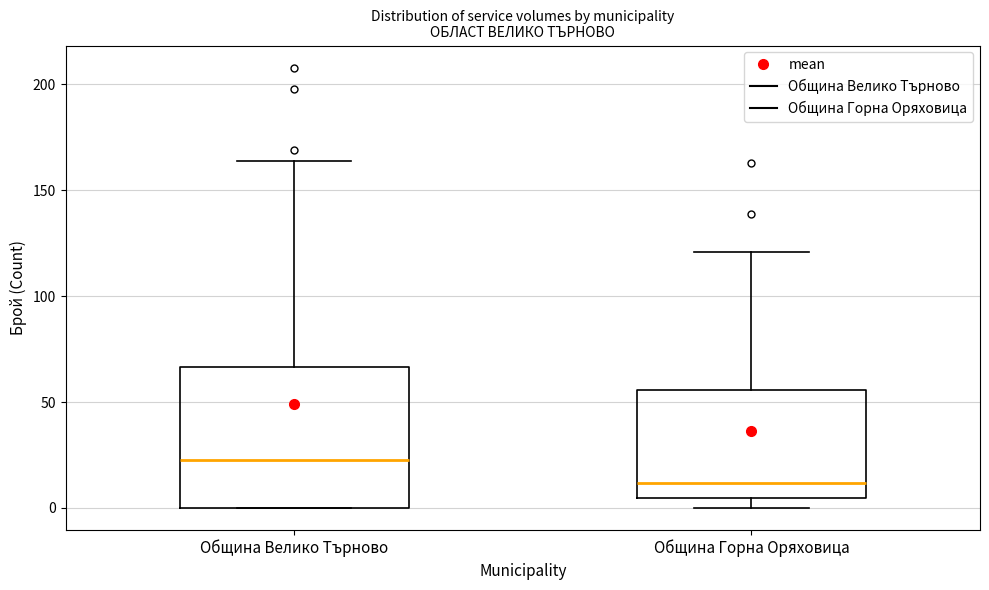

Where does the median line of the box for Община Горна Оряховица sit on the y-axis? The values are not printed on the chart, so give them approximately, as read against the axis.

10